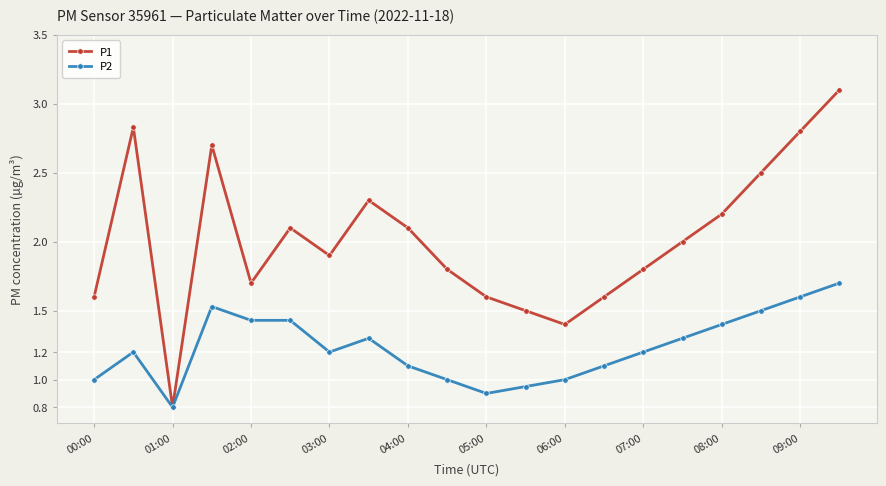

Rank the series by their average value, from highest to lowest.

P1, P2